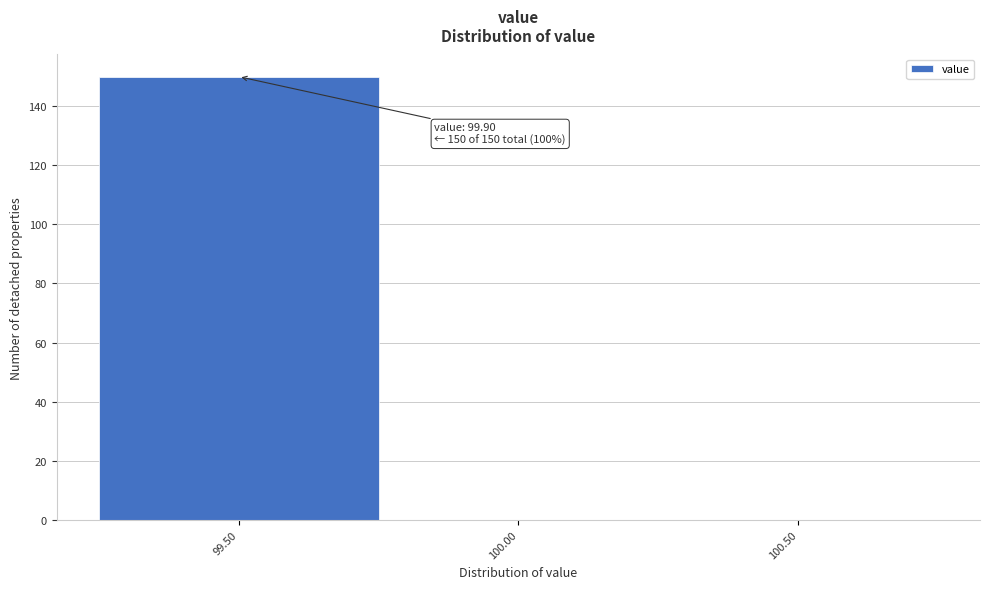

Reading right to left, what are all the values shown in this chart?

100.50=0	100.00=0	99.50=150